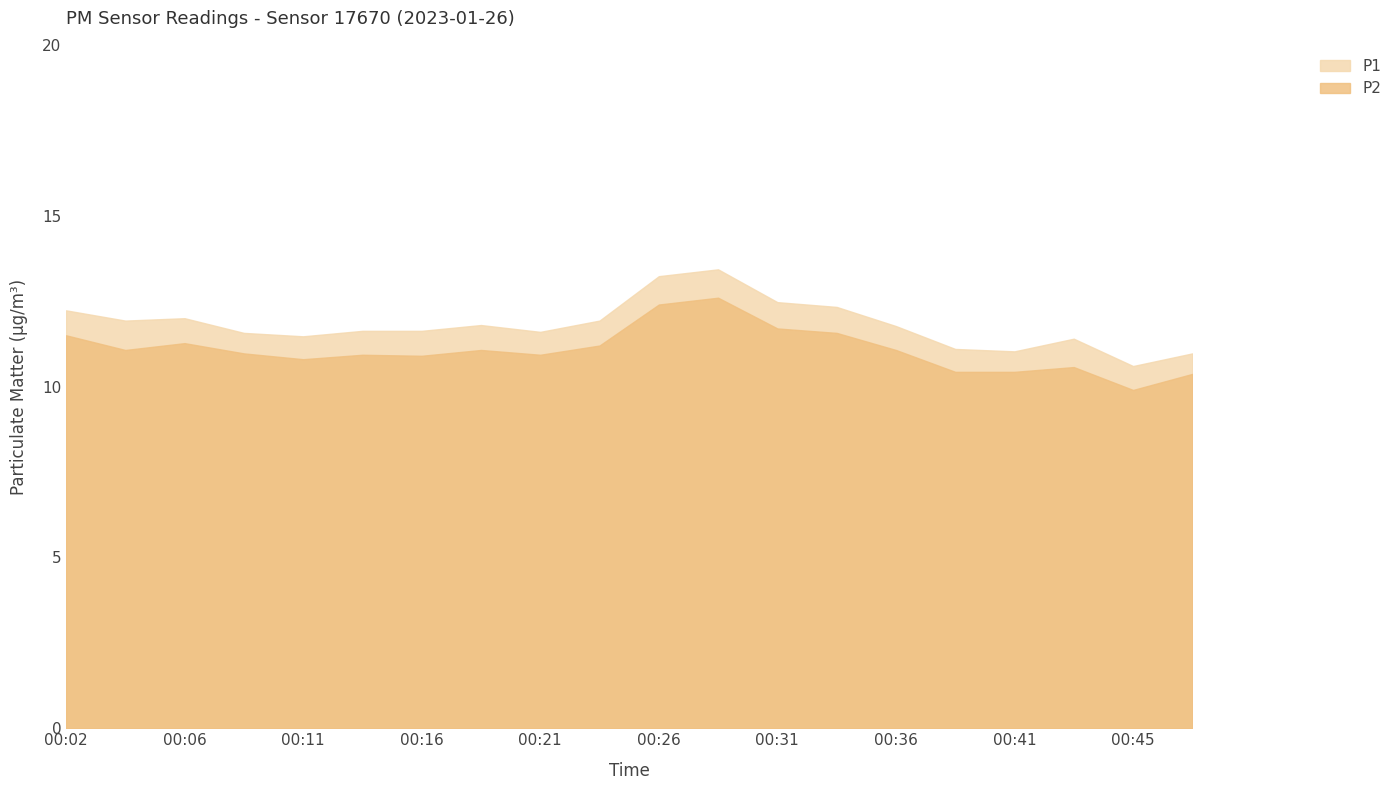

What is the difference between the P1 values at 00:02 and 00:06?

0.2